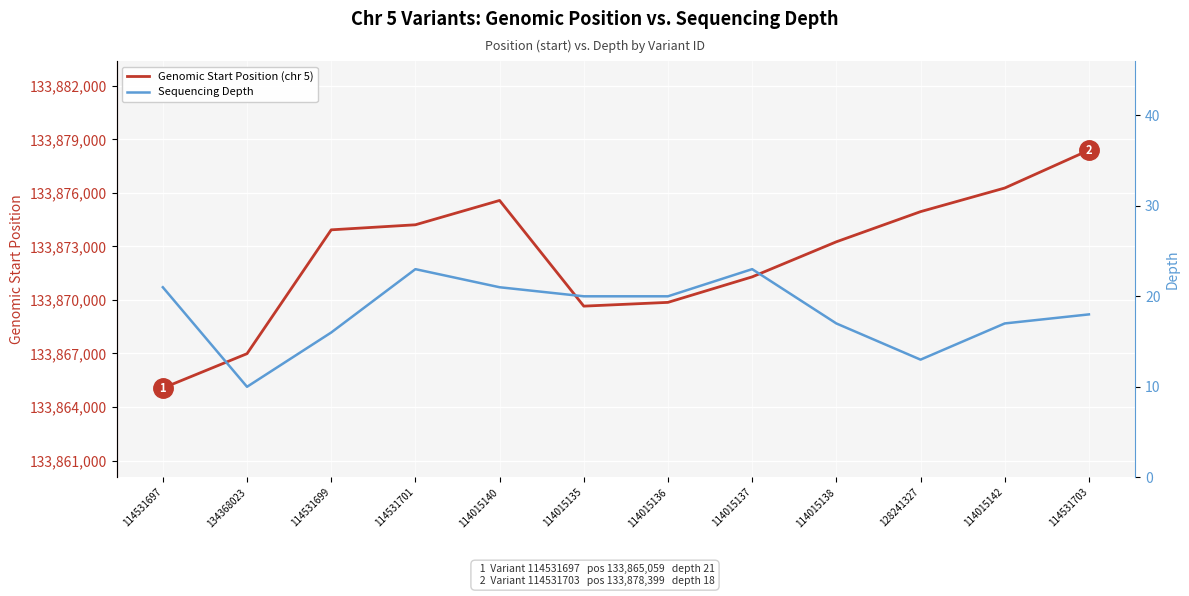

What position from the right is 114531703?

1